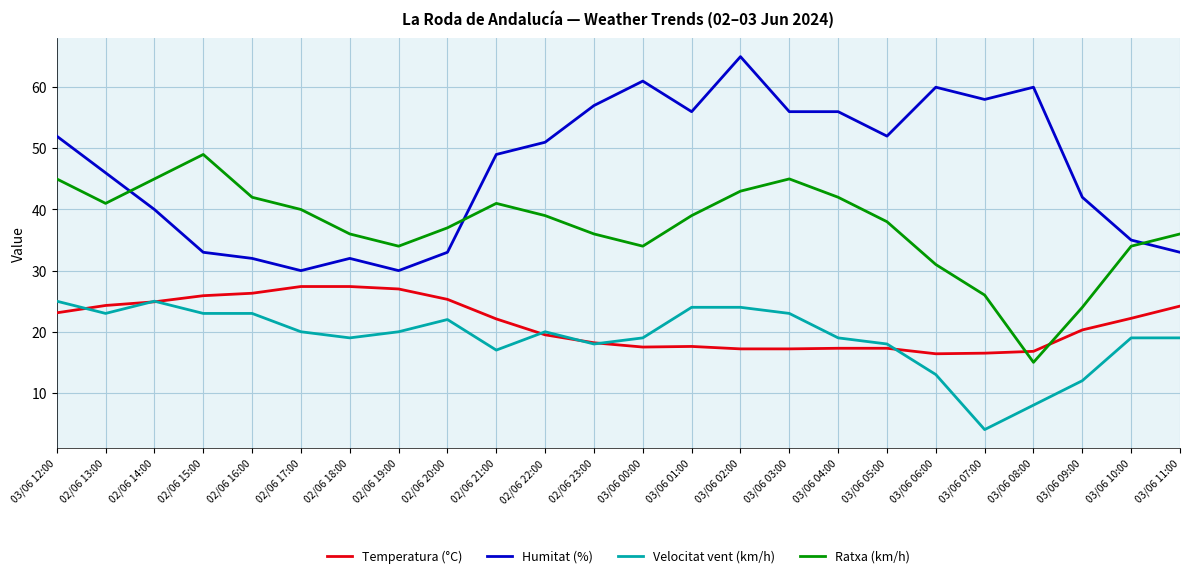

True or false: Humitat (%) has more than 2 points higher than both neighbors.

True